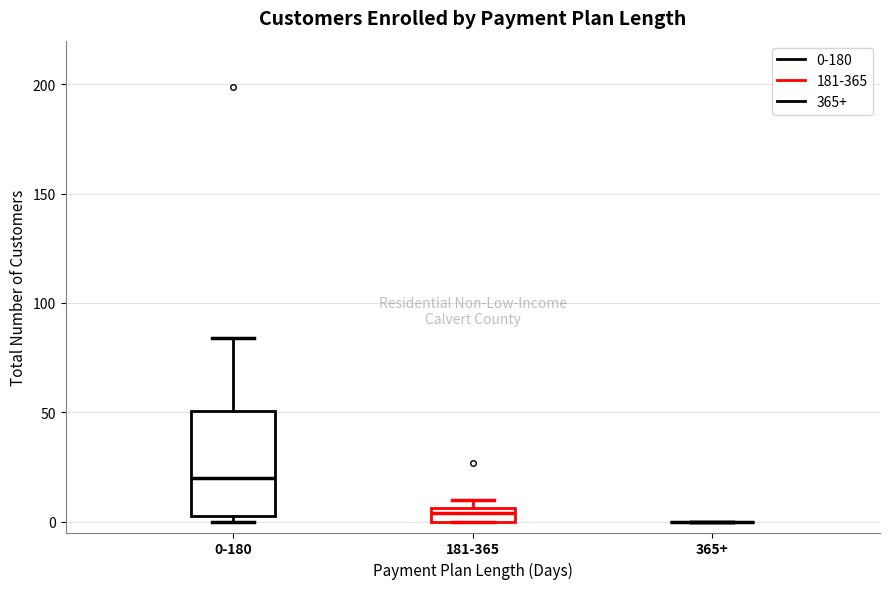

Where is the upper edge of the box for 181-365 on the y-axis? The values are not printed on the chart, so give them approximately, as read against the axis.

5